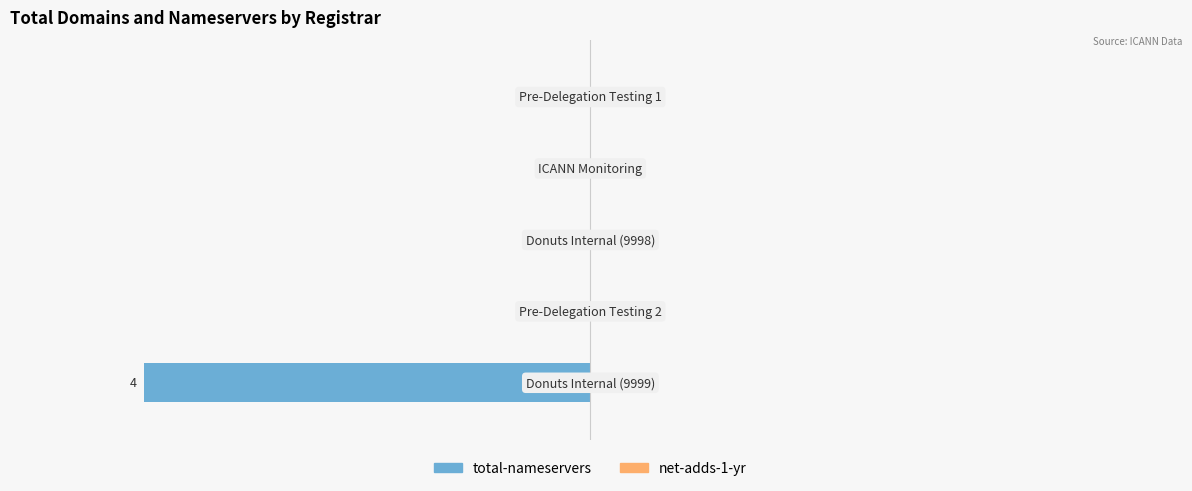

How many data points does each series have?

5